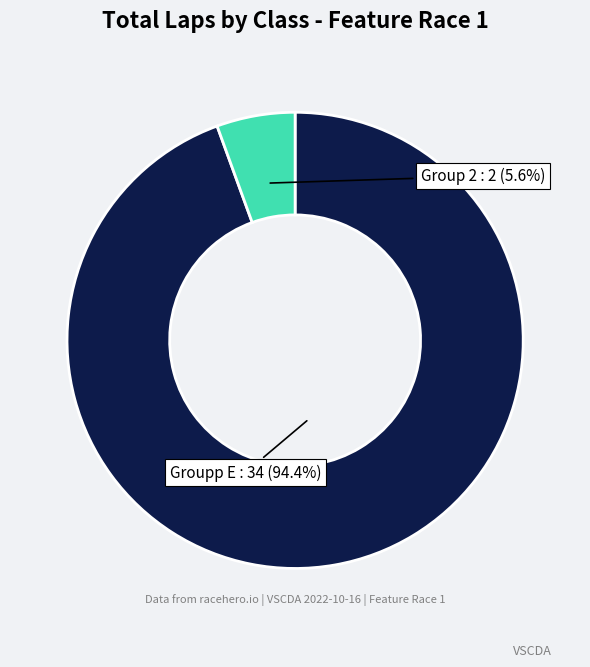

Is there a majority slice in this chart?

Yes